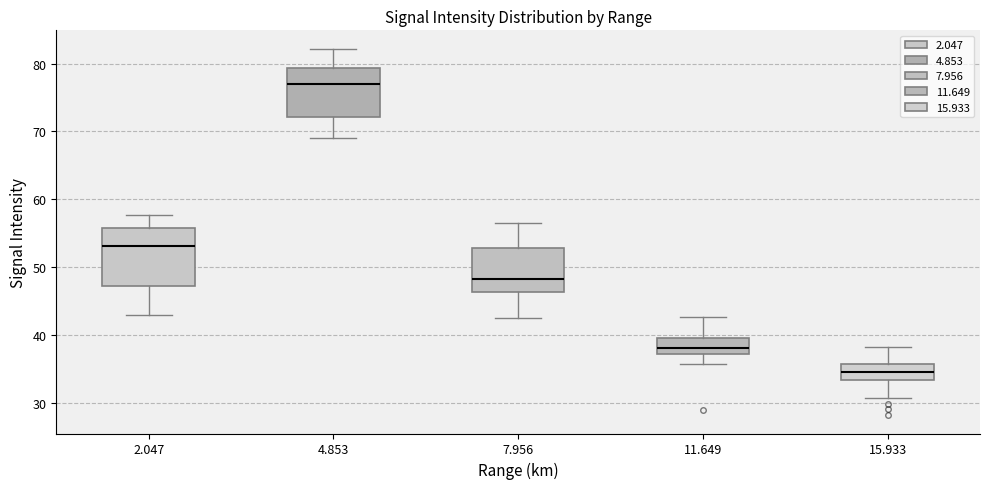

Comparing the boxes themselves (not the whiskers), which one is the tallest?

2.047